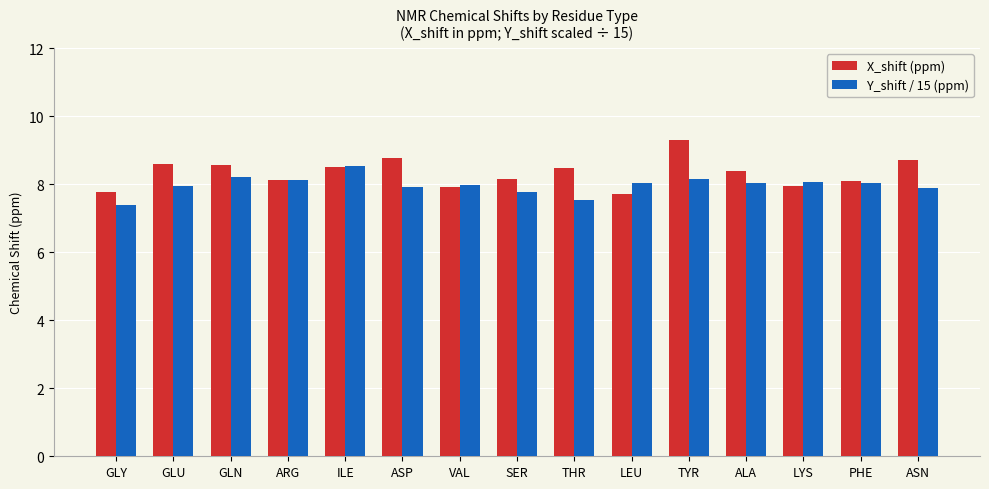

The value of X_shift (ppm) at PHE is 8.1. True or false?

True